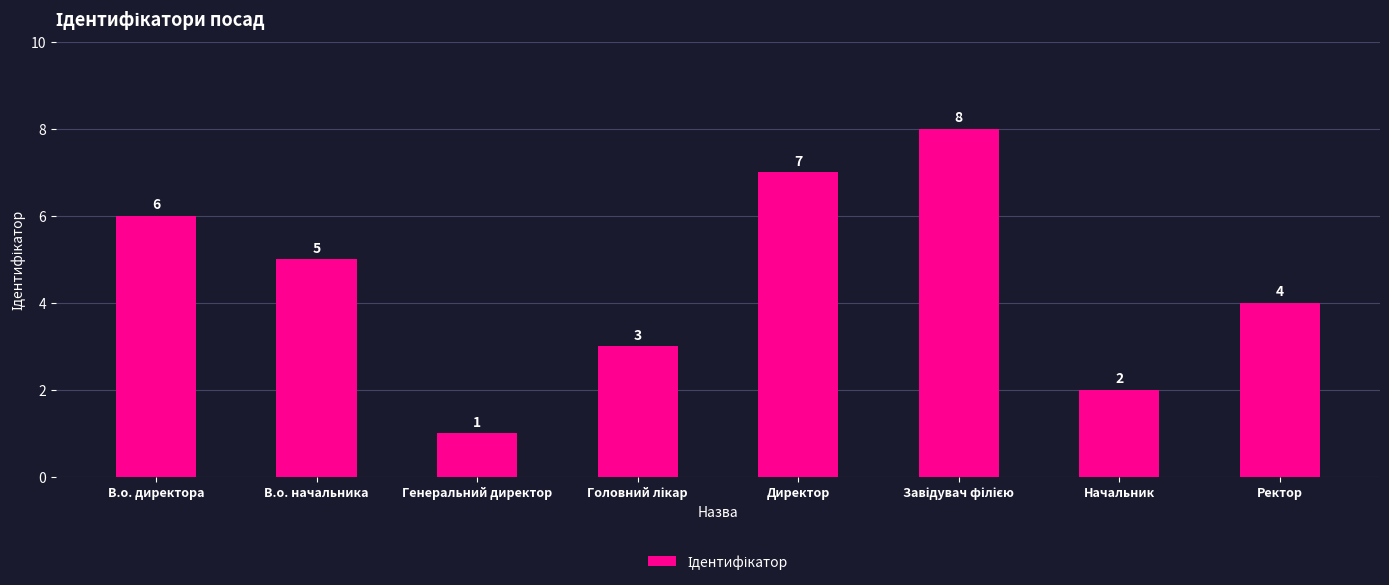

Which has a higher value, В.о. начальника or Директор?

Директор